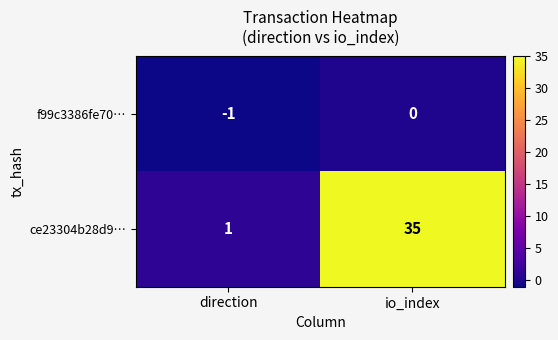

Count the number of data series in this chart.

2